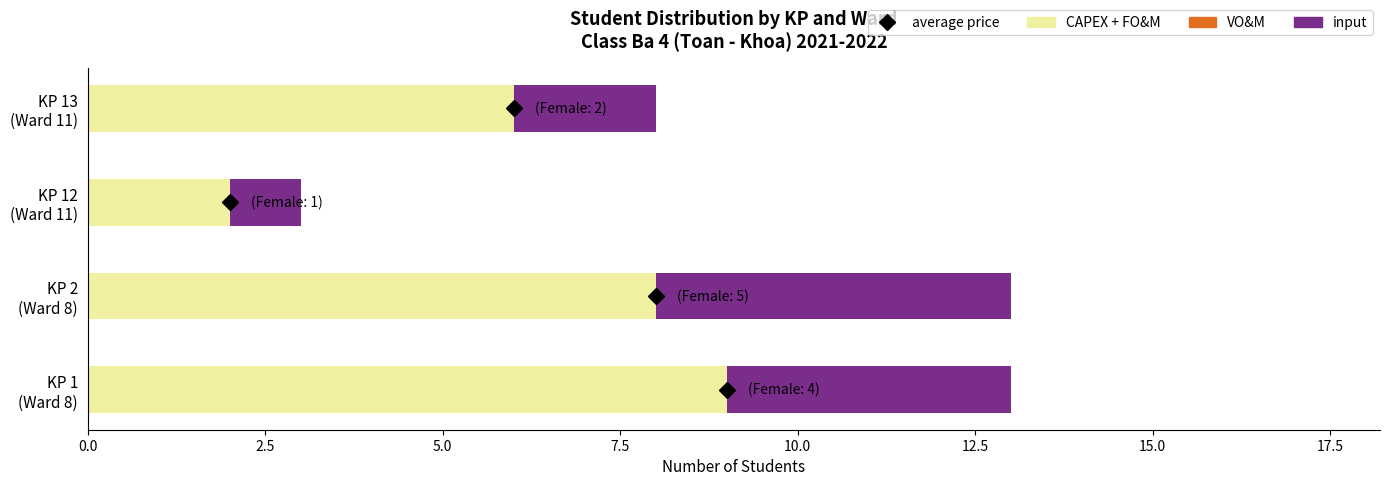

What is the maximum value for CAPEX + FO&M?

9